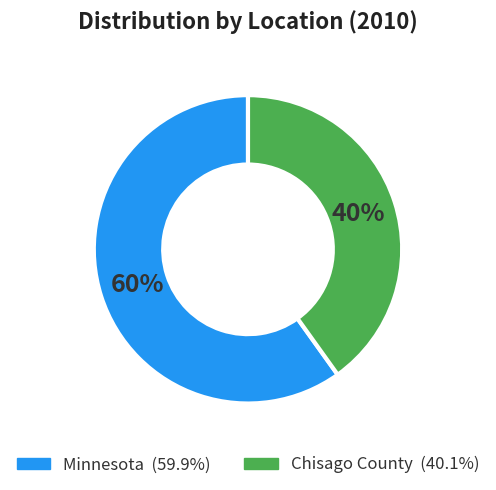

What is the smallest slice in the pie chart?

Chisago County